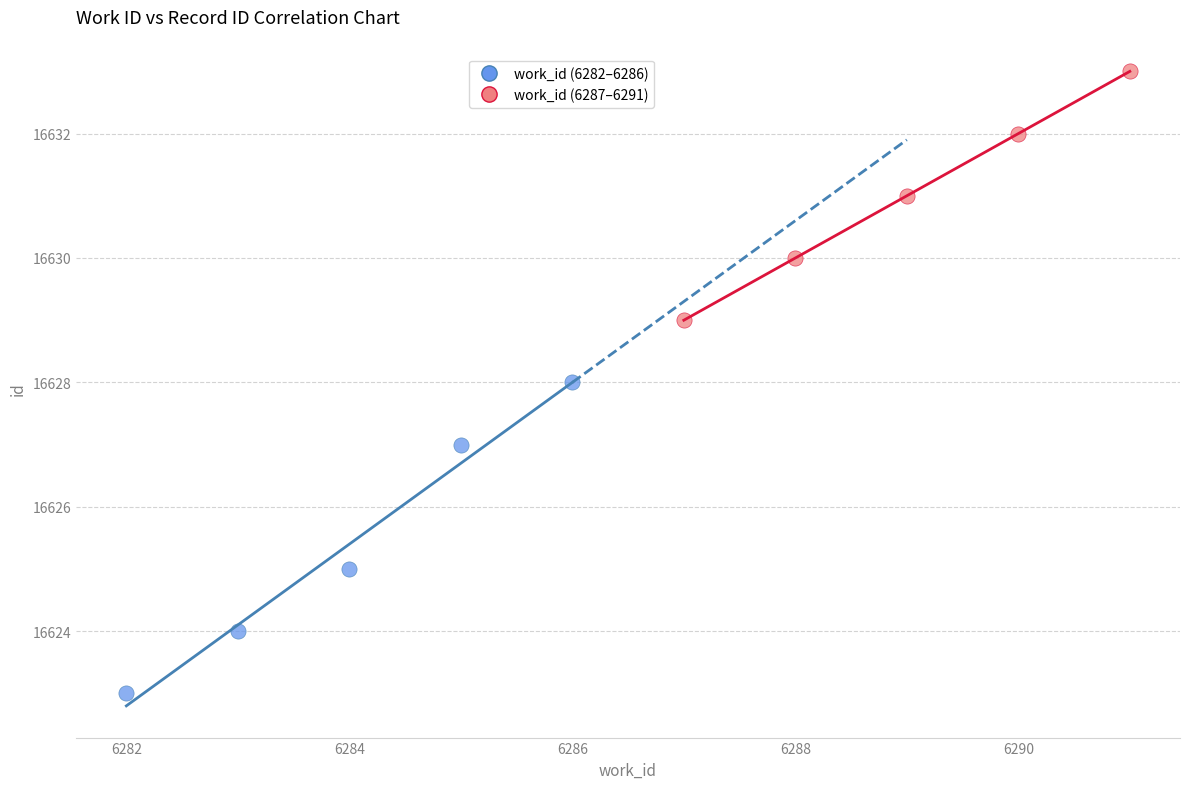

What are all the series names shown in the legend?

work_id (6282–6286), work_id (6287–6291)